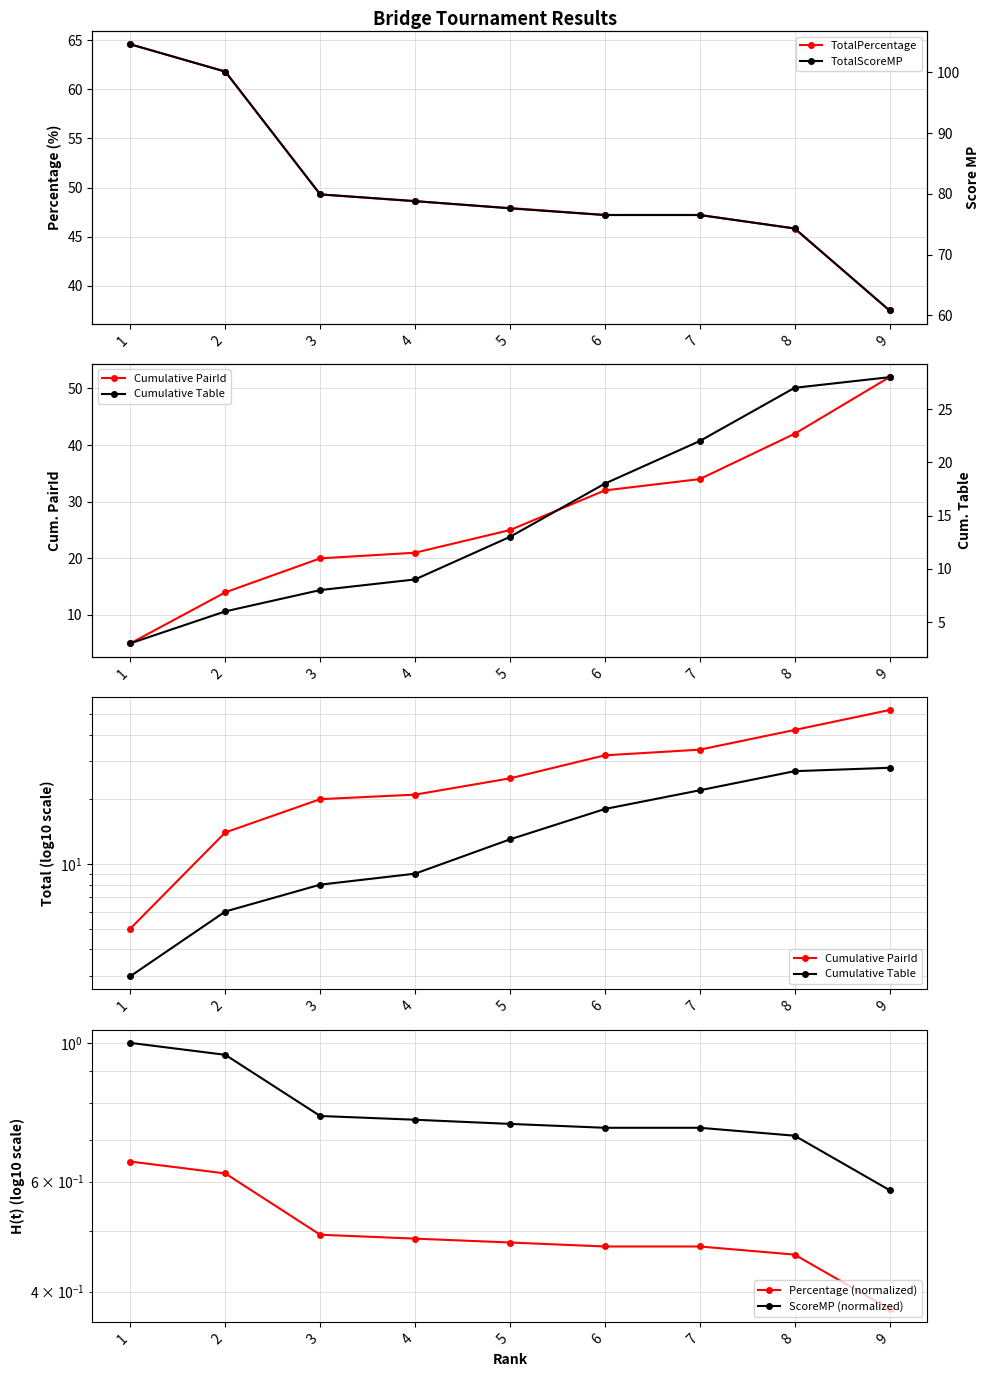

What is the difference between the second highest and minimum values in the Cumulative PairId series?

37.0